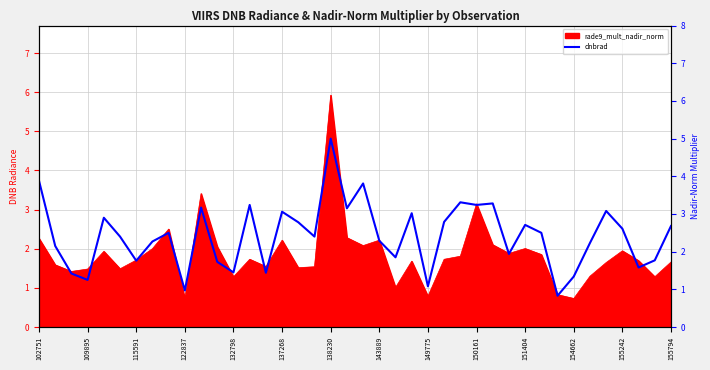

Read the value at 32.

0.8